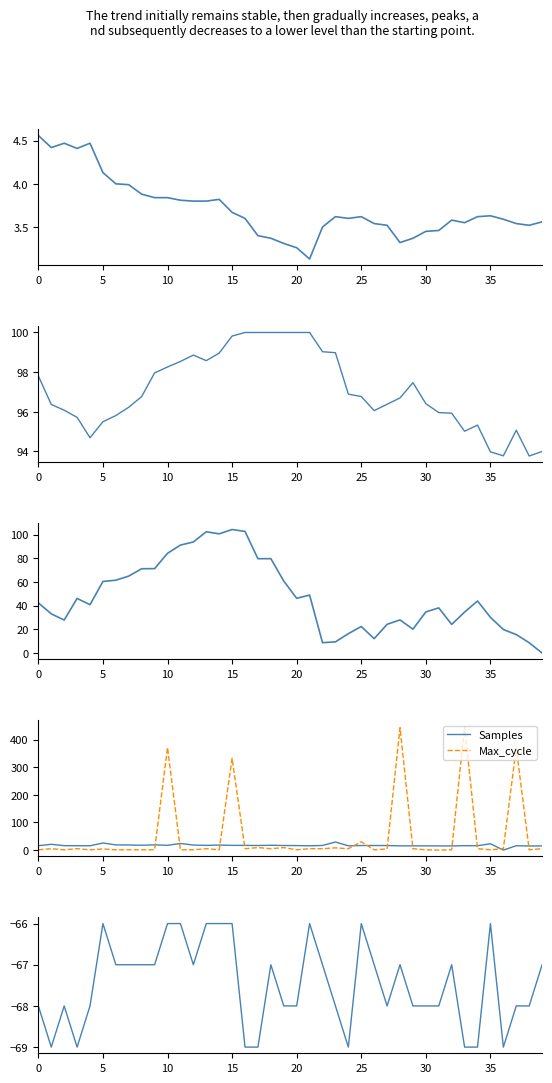

What is the difference between the maximum and minimum values in the BME280_temperature series?

1.4